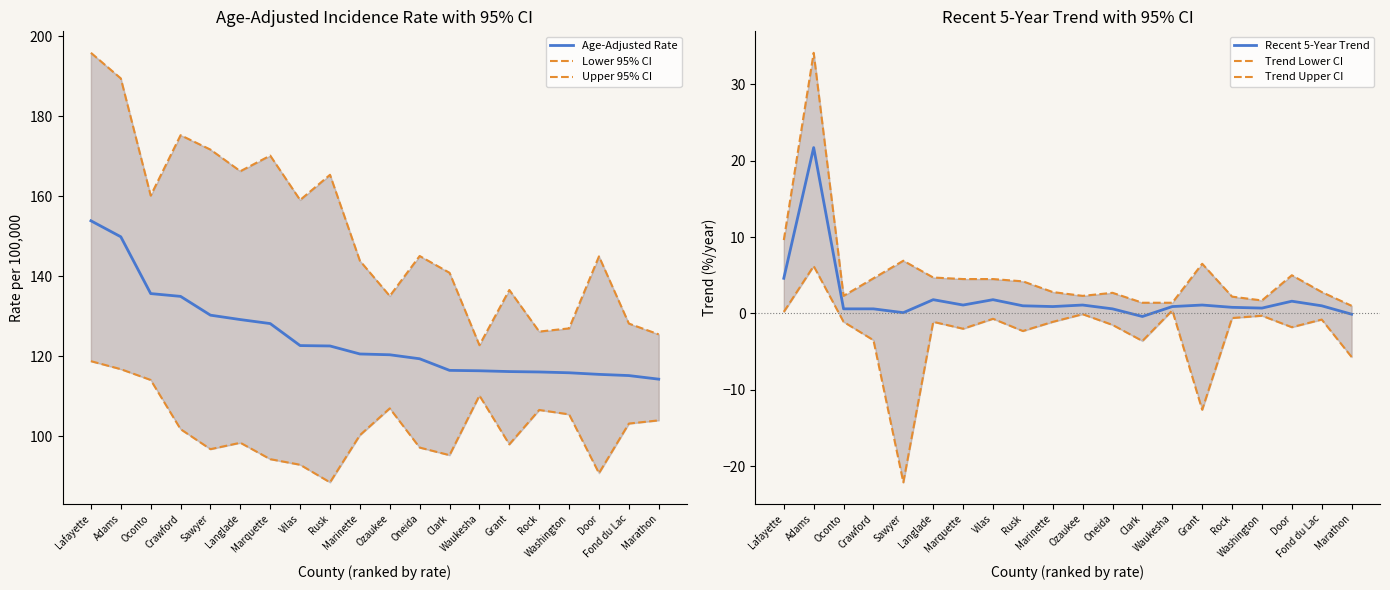

How many lines are shown in the chart?

6